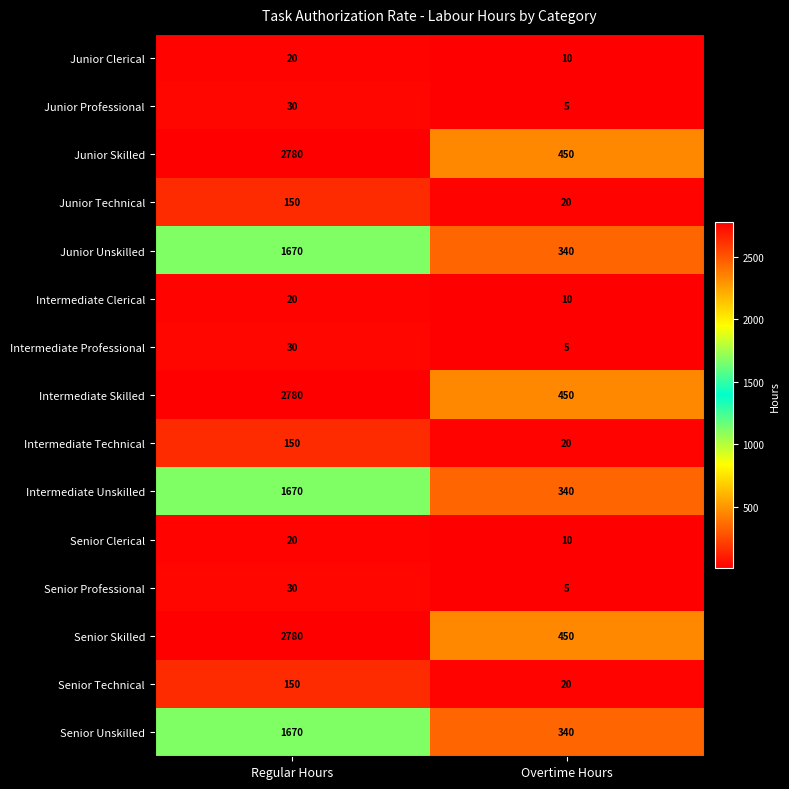

Reading left to right, extract all data points from this chart.

Junior Clerical: 20	10
Junior Professional: 30	5
Junior Skilled: 2780	450
Junior Technical: 150	20
Junior Unskilled: 1670	340
Intermediate Clerical: 20	10
Intermediate Professional: 30	5
Intermediate Skilled: 2780	450
Intermediate Technical: 150	20
Intermediate Unskilled: 1670	340
Senior Clerical: 20	10
Senior Professional: 30	5
Senior Skilled: 2780	450
Senior Technical: 150	20
Senior Unskilled: 1670	340